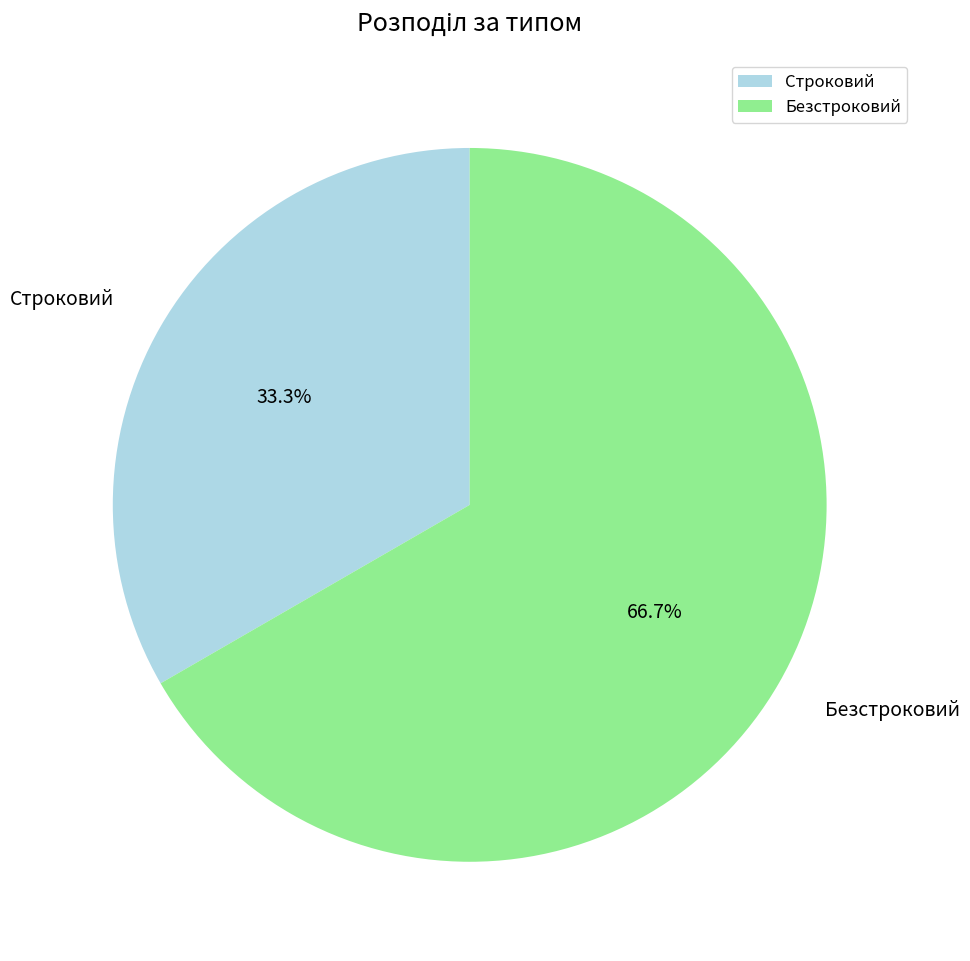

What is the largest slice in the pie chart?

Безстроковий